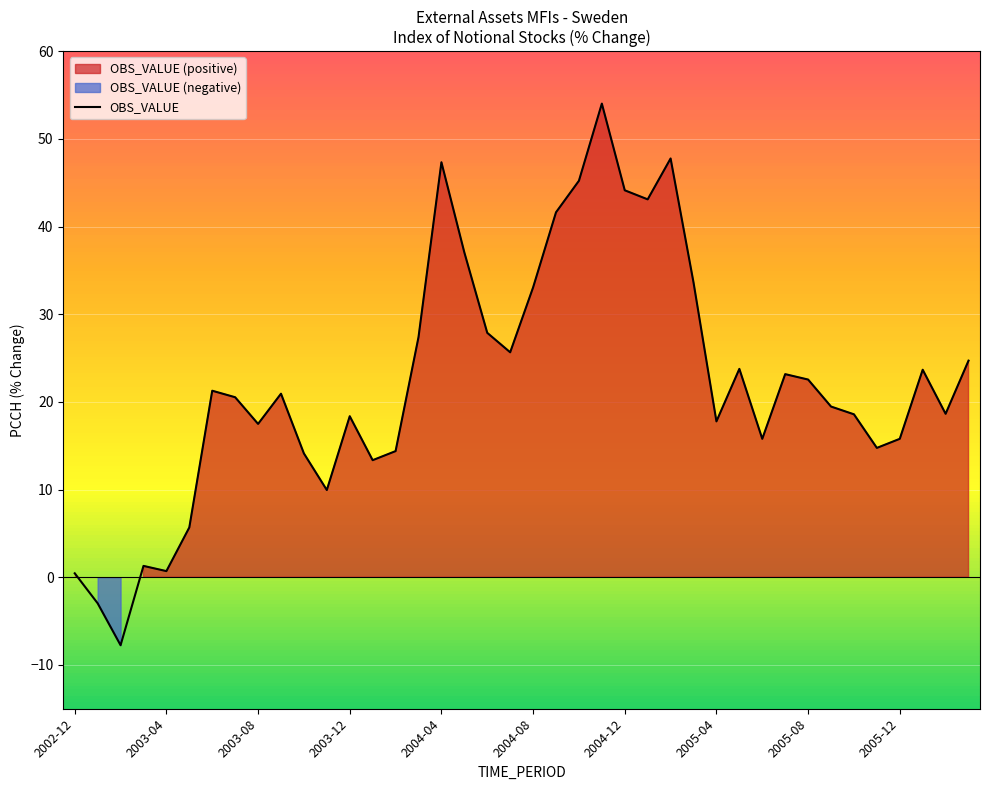

What is the change in value from 2004-07 to 2005-04?

-7.9